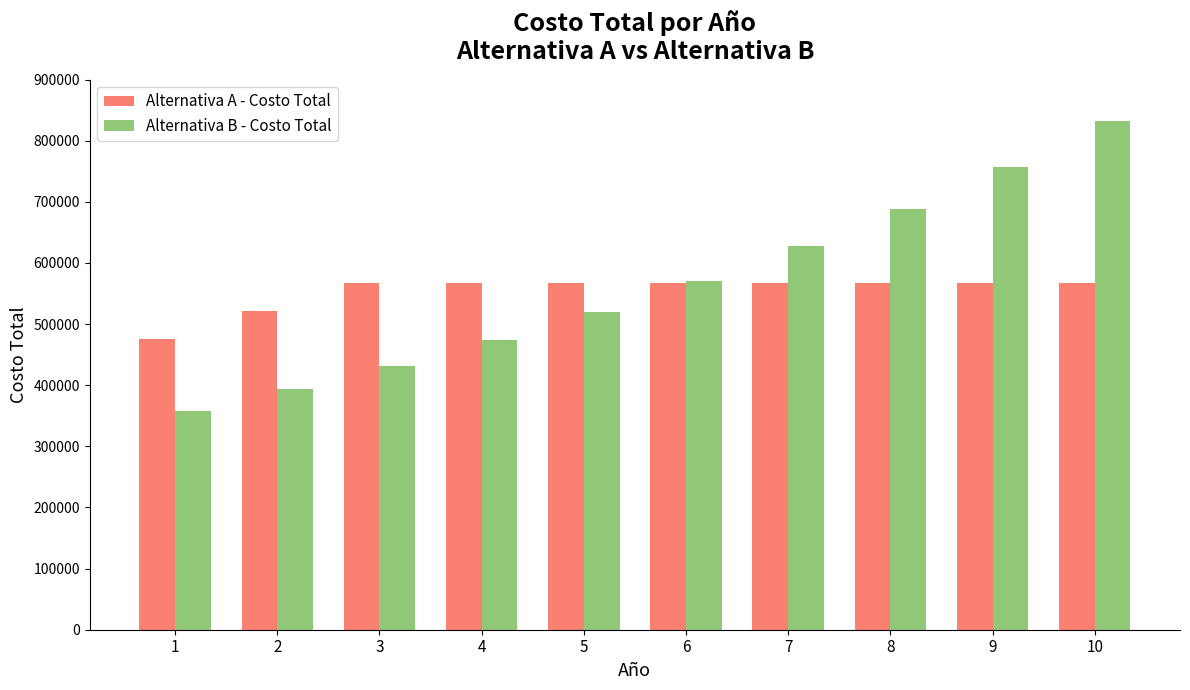

How many data points in Alternativa B - Costo Total are above 571117?

5